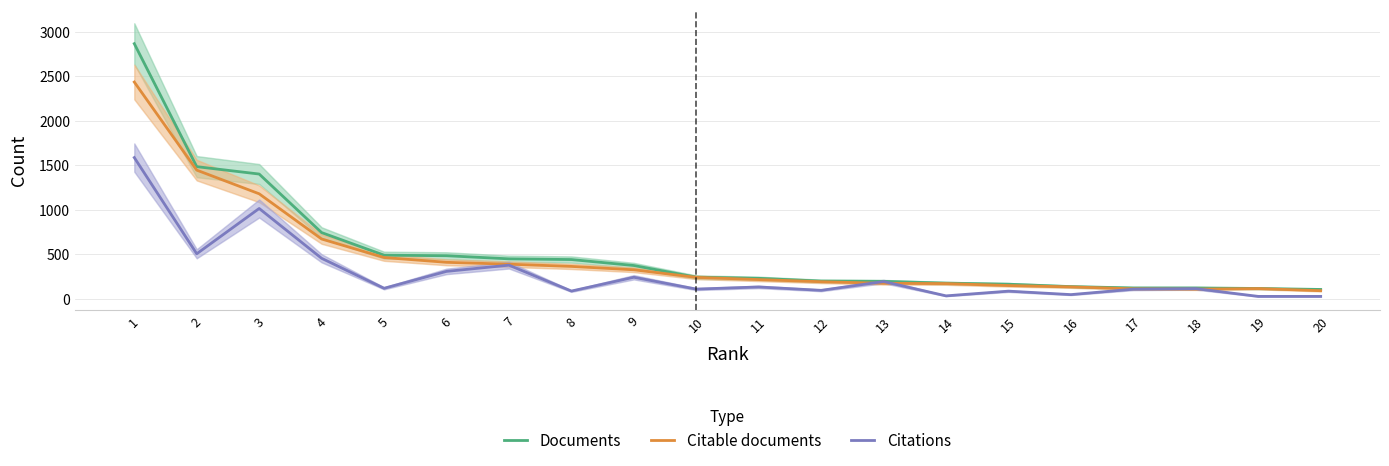

What is the value of the Citable documents point at the 7th from the left?

389